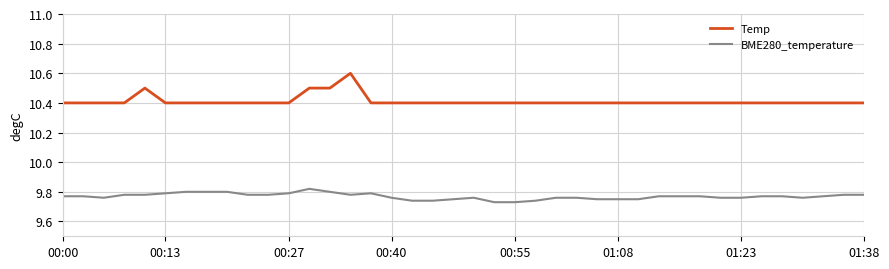

True or false: BME280_temperature and Temp intersect in this chart.

False